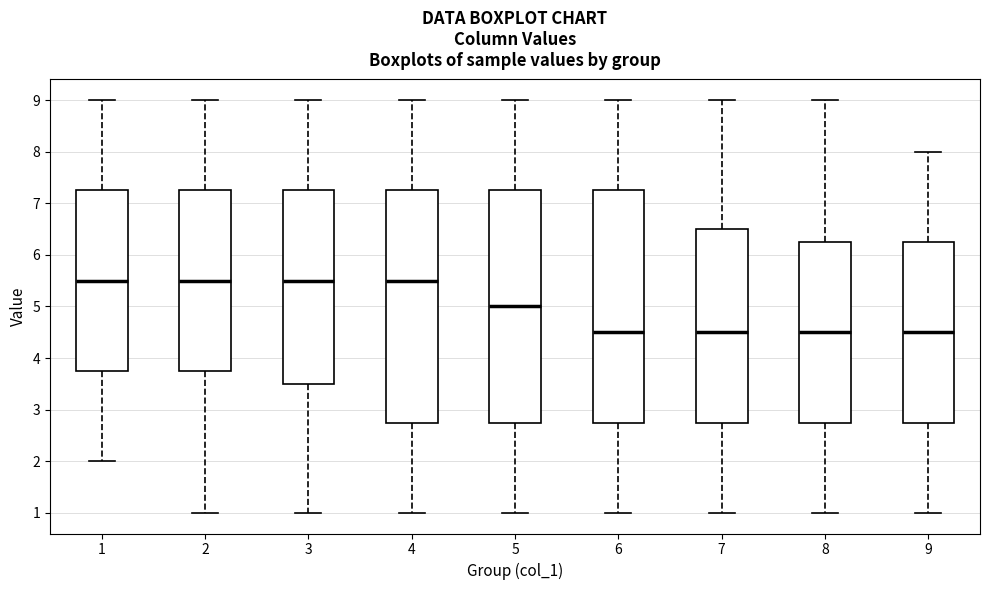

Where is the upper edge of the box at x = 9 on the y-axis? The values are not printed on the chart, so give them approximately, as read against the axis.

6.3